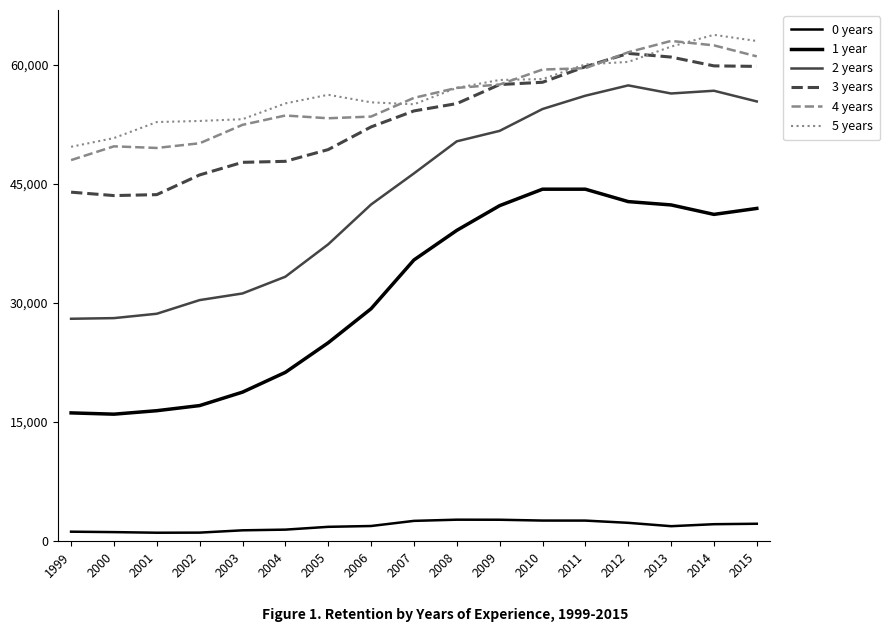

Does the chart display data point markers on the line(s)?

No